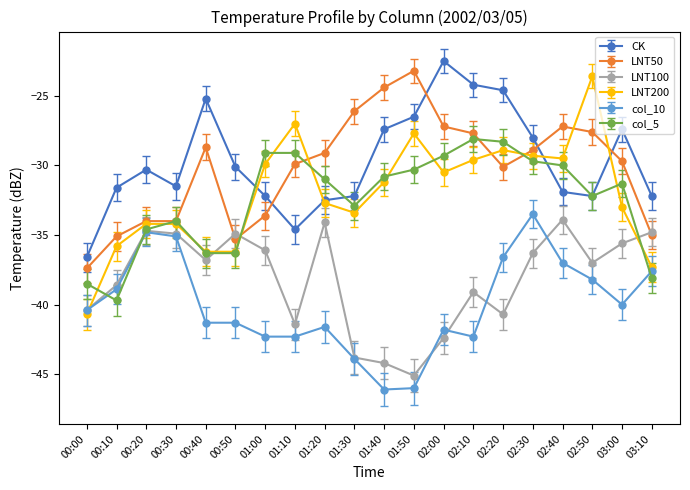

How many series are shown in this chart?

6